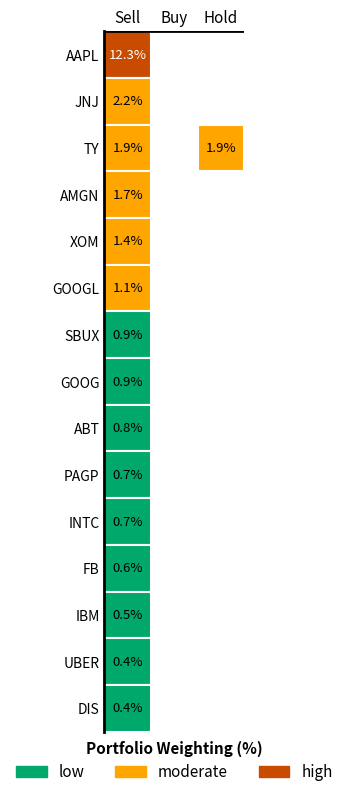

Between AAPL and JNJ, which series saw the biggest shift?

AAPL